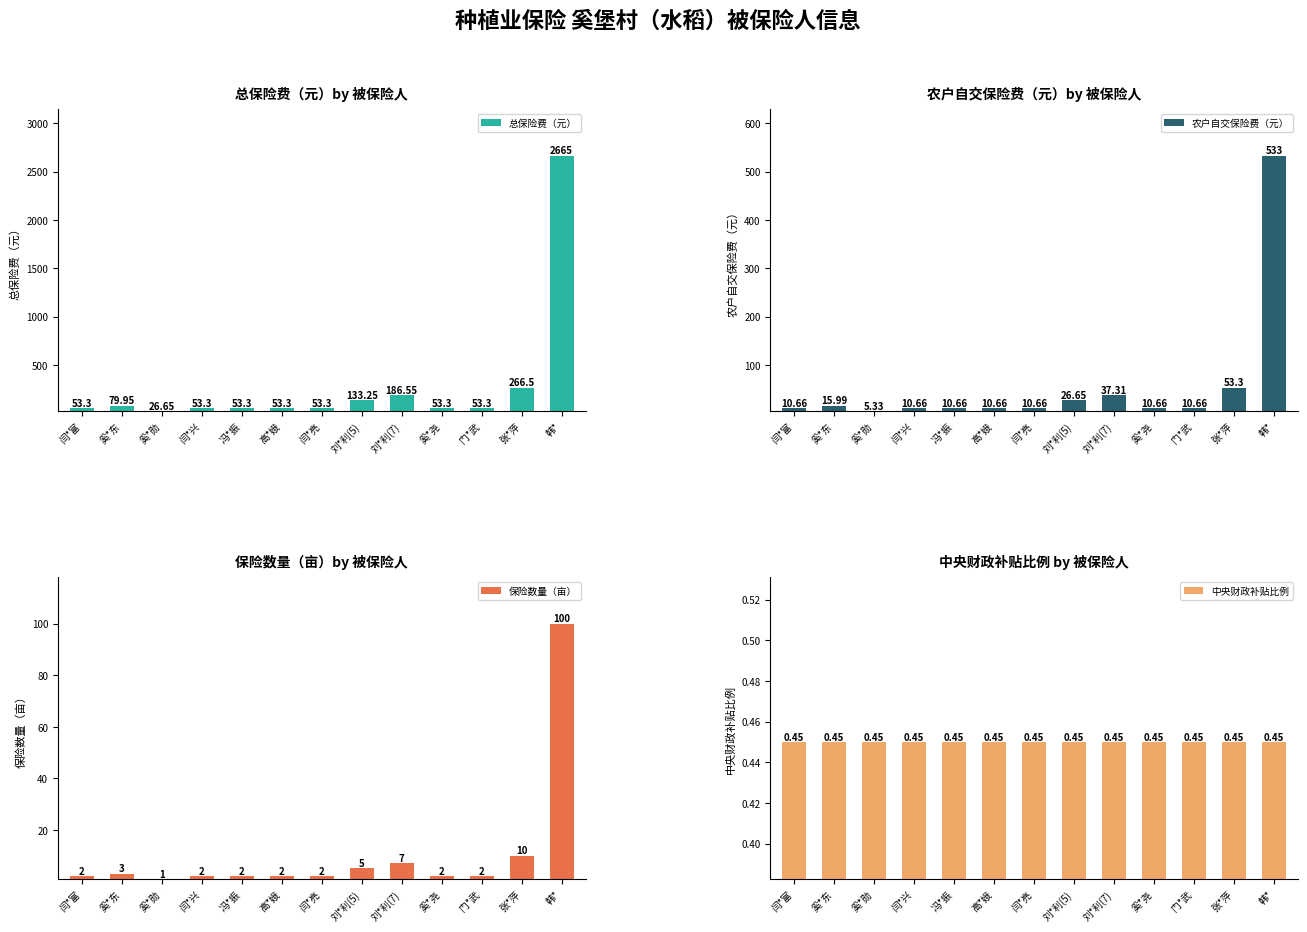

What are all the series names shown in the legend?

总保险费（元）, 农户自交保险费（元）, 保险数量（亩）, 中央财政补贴比例